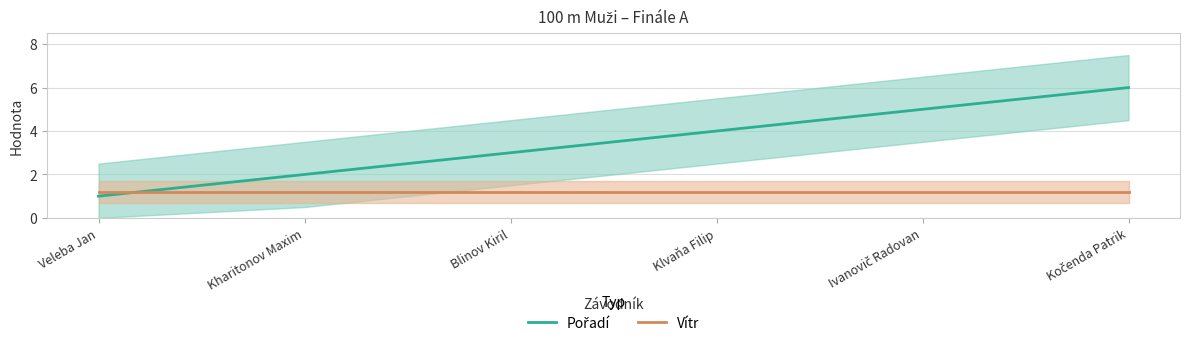

How many times do Vítr and Pořadí cross each other?

1